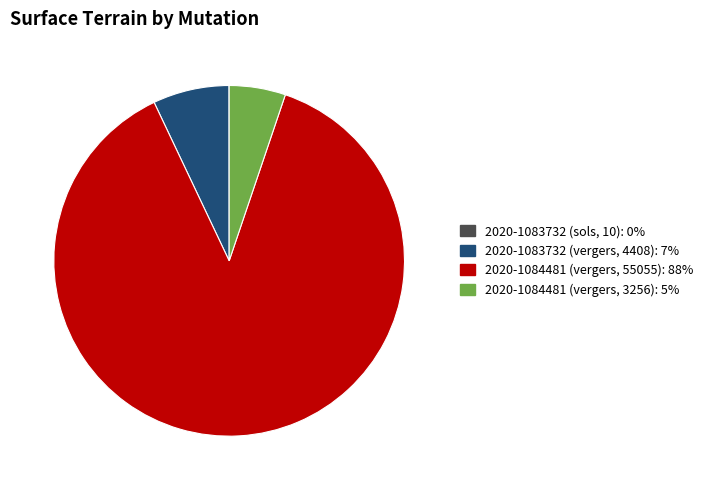

Is the sum of 2020-1084481 (vergers, 3256) and 2020-1084481 (vergers, 55055) greater than half?

Yes